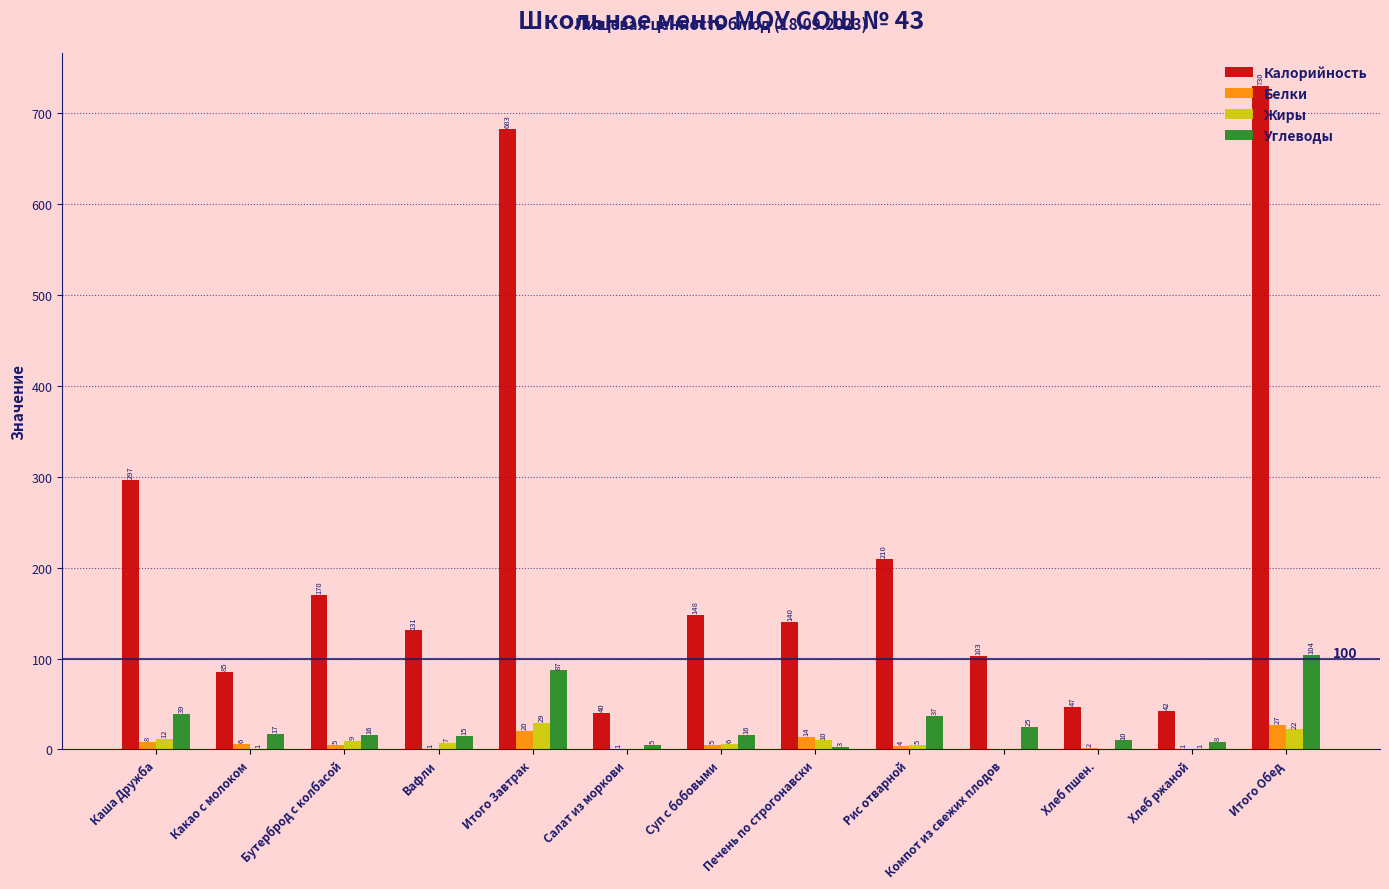

At which label is Жиры closest to 14?

Каша Дружба